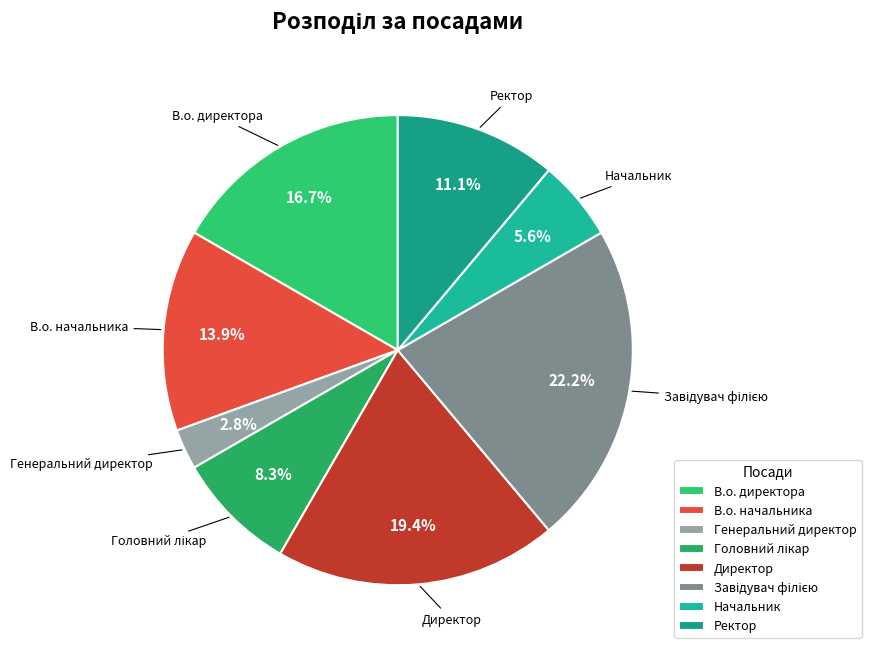

To the nearest percent, what portion does Начальник represent?

6%